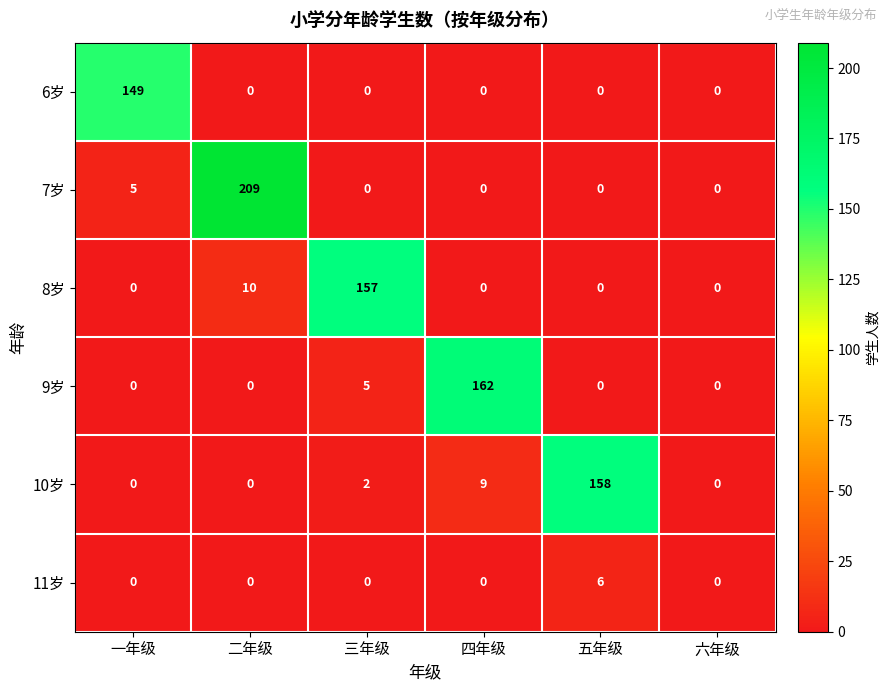

How many values in the 6岁 series exceed 0?

1